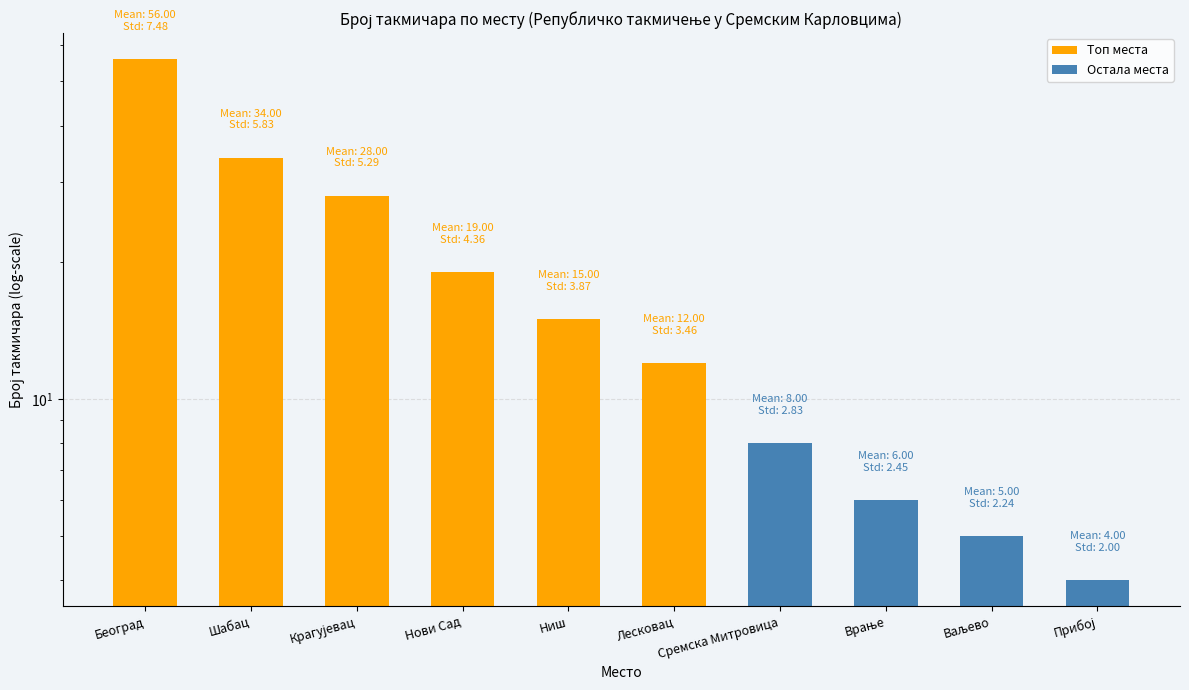

Where is the data nearest to the value 30?

Крагујевац